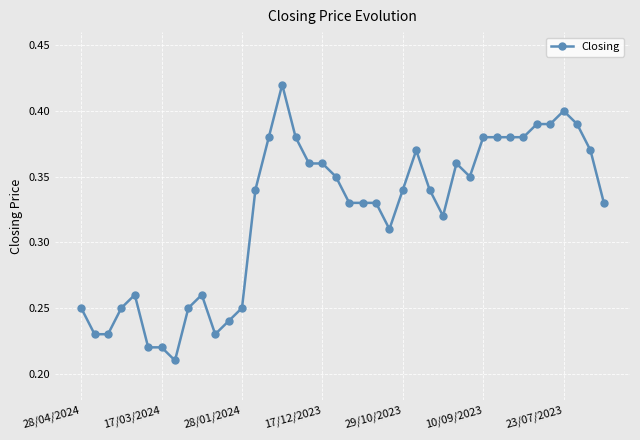

How many values are between 0 and 1?

40